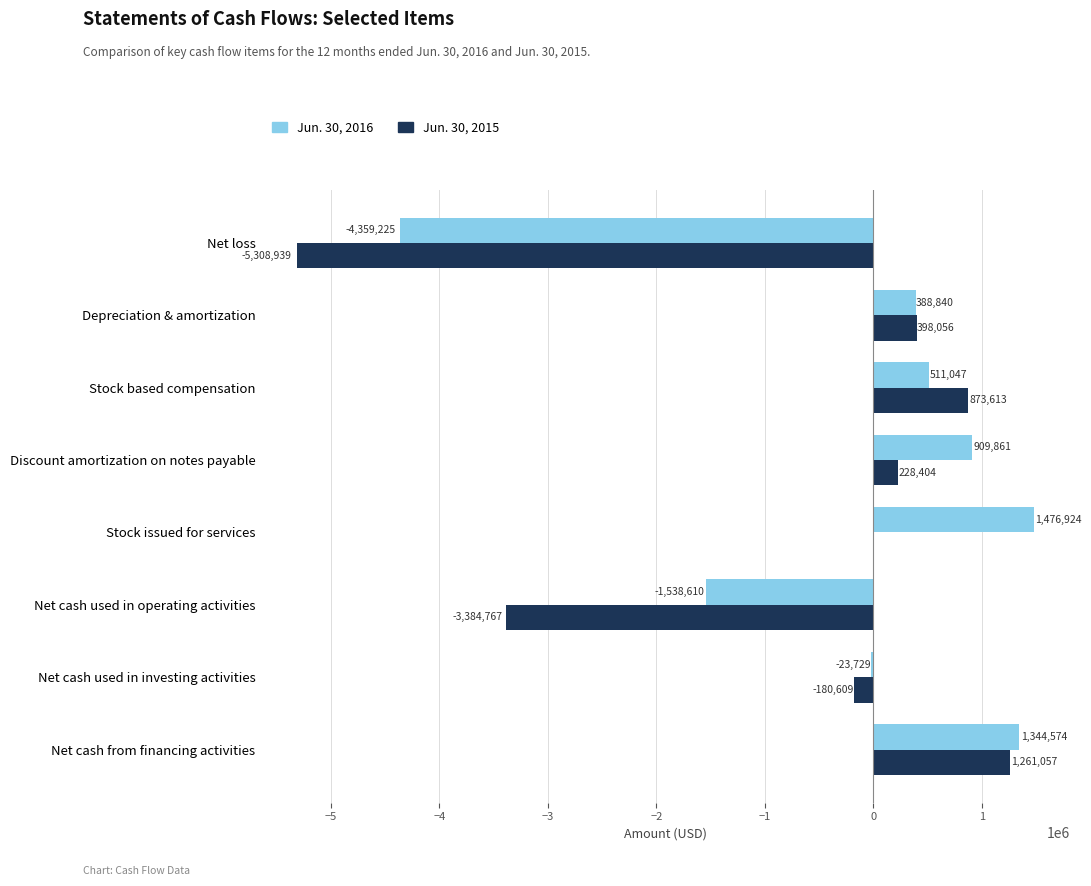

The value of Jun. 30, 2016 at Discount amortization on notes payable is 909861. True or false?

True